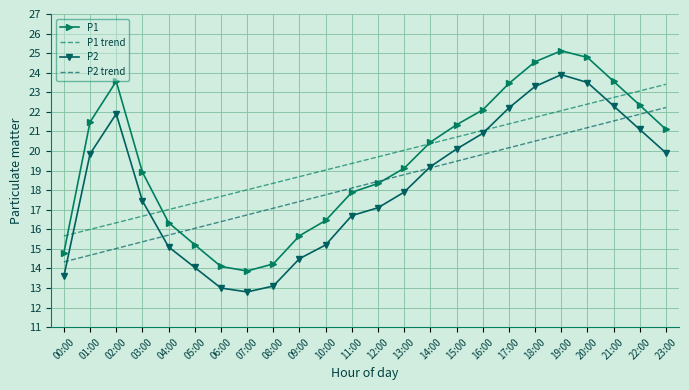

Reading left to right, list all the values displayed in this chart.

P1: 00:00=14.8	01:00=21.5	02:00=23.6	03:00=18.9	04:00=16.3	05:00=15.2	06:00=14.1	07:00=13.9	08:00=14.2	09:00=15.7	10:00=16.4	11:00=17.9	12:00=18.3	13:00=19.1	14:00=20.4	15:00=21.3	16:00=22.1	17:00=23.4	18:00=24.6	19:00=25.1	20:00=24.8	21:00=23.6	22:00=22.3	23:00=21.1
P1 trend: 00:00=15.7	01:00=16.0	02:00=16.3	03:00=16.7	04:00=17.0	05:00=17.3	06:00=17.7	07:00=18.0	08:00=18.4	09:00=18.7	10:00=19.0	11:00=19.4	12:00=19.7	13:00=20.0	14:00=20.4	15:00=20.7	16:00=21.0	17:00=21.4	18:00=21.7	19:00=22.1	20:00=22.4	21:00=22.7	22:00=23.1	23:00=23.4
P2: 00:00=13.6	01:00=19.9	02:00=21.9	03:00=17.4	04:00=15.1	05:00=14.1	06:00=13.0	07:00=12.8	08:00=13.1	09:00=14.5	10:00=15.2	11:00=16.7	12:00=17.1	13:00=17.9	14:00=19.2	15:00=20.1	16:00=20.9	17:00=22.2	18:00=23.3	19:00=23.9	20:00=23.5	21:00=22.3	22:00=21.1	23:00=19.9
P2 trend: 00:00=14.3	01:00=14.7	02:00=15.0	03:00=15.4	04:00=15.7	05:00=16.0	06:00=16.4	07:00=16.7	08:00=17.1	09:00=17.4	10:00=17.8	11:00=18.1	12:00=18.4	13:00=18.8	14:00=19.1	15:00=19.5	16:00=19.8	17:00=20.2	18:00=20.5	19:00=20.8	20:00=21.2	21:00=21.5	22:00=21.9	23:00=22.2